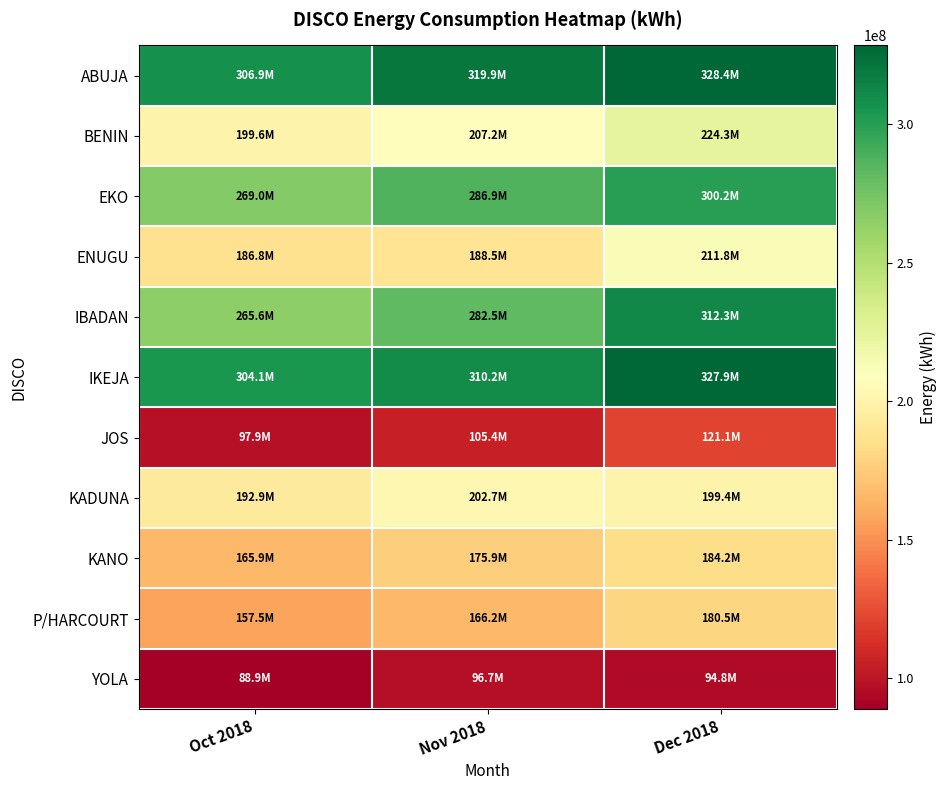

Which series changed the most between Oct 2018 and Nov 2018?

EKO